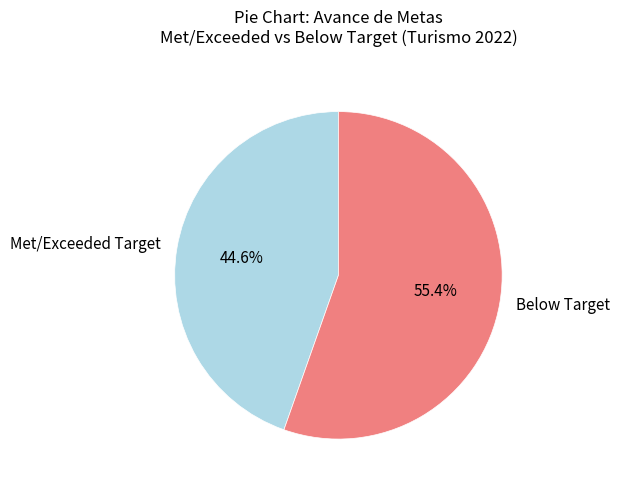

Approximately how many times larger is the value at Below Target compared to Met/Exceeded Target?

1.2